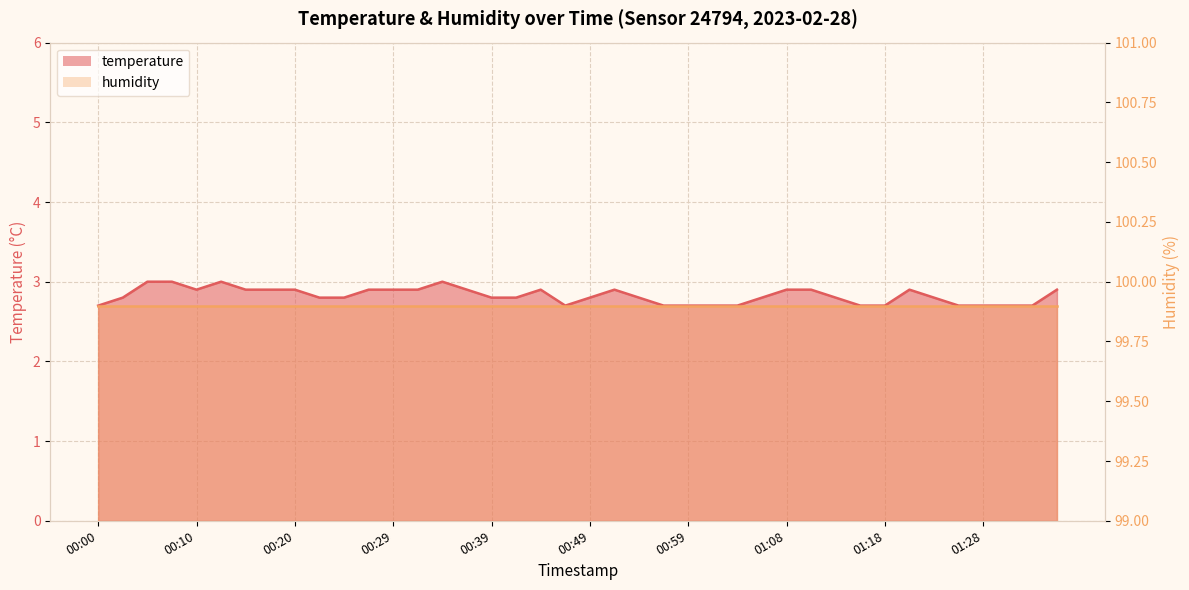

How many interior local peaks (higher than both neighbors) does the data have?

5